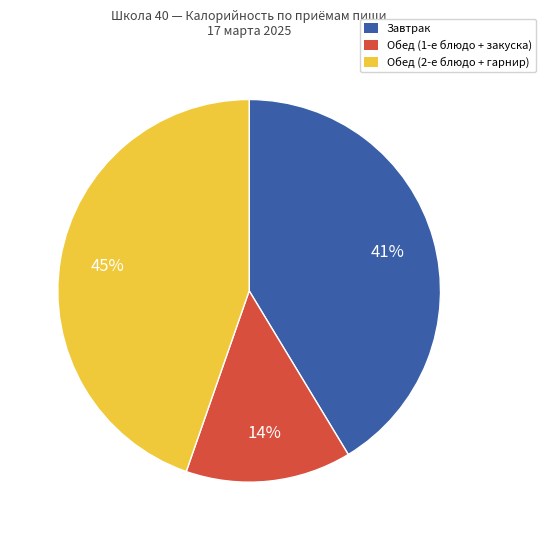

To the nearest percent, what is the average slice percentage?

33%